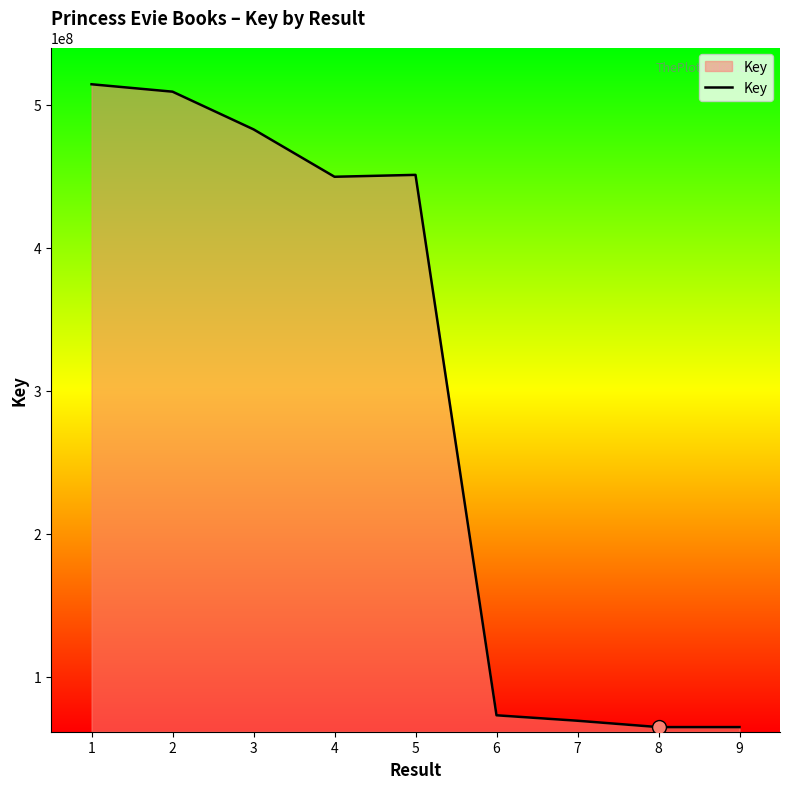

What is the difference between the maximum and minimum values?

449547278